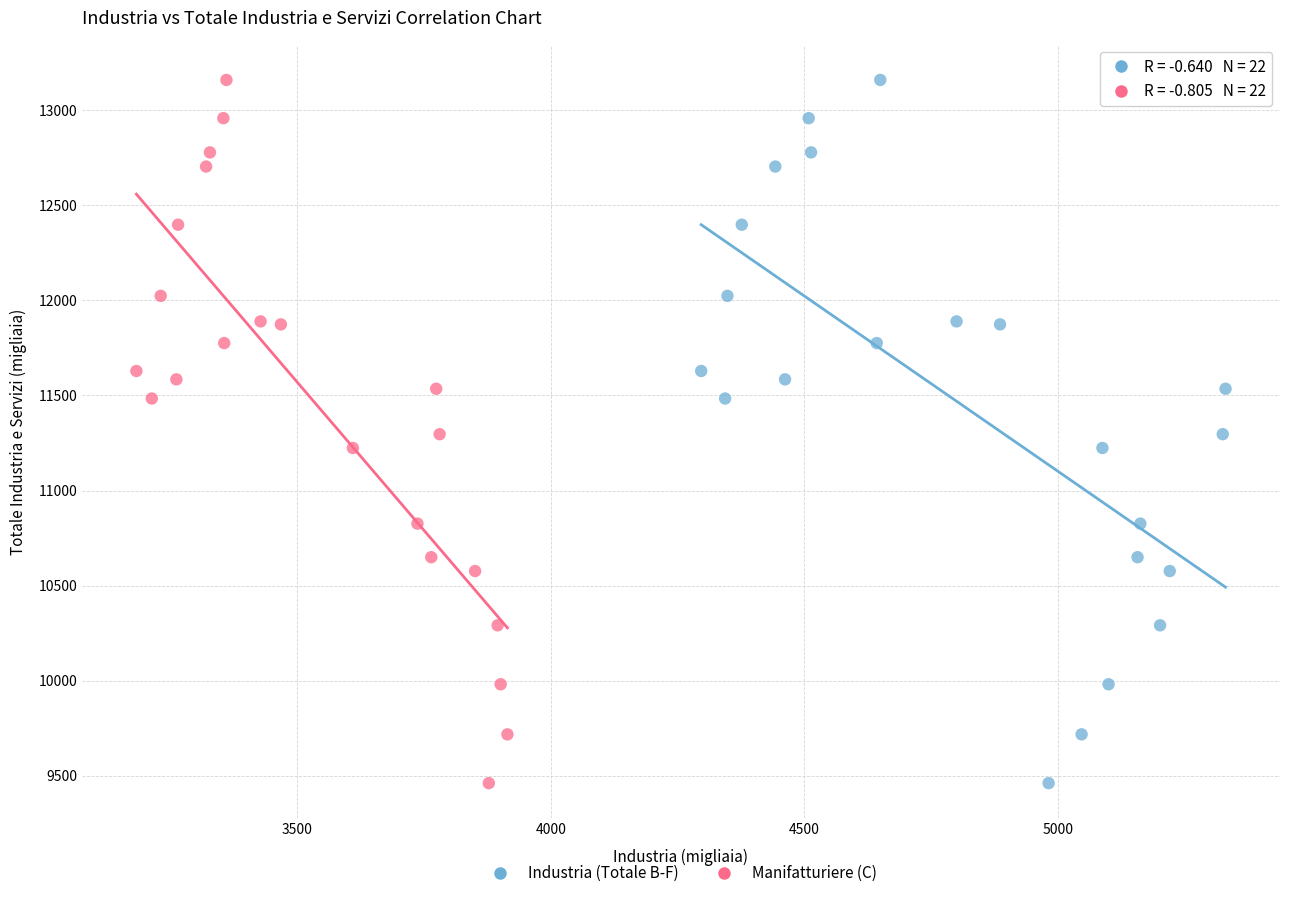

What are all the series names shown in the legend?

Industria (Totale B-F), Manifatturiere (C)